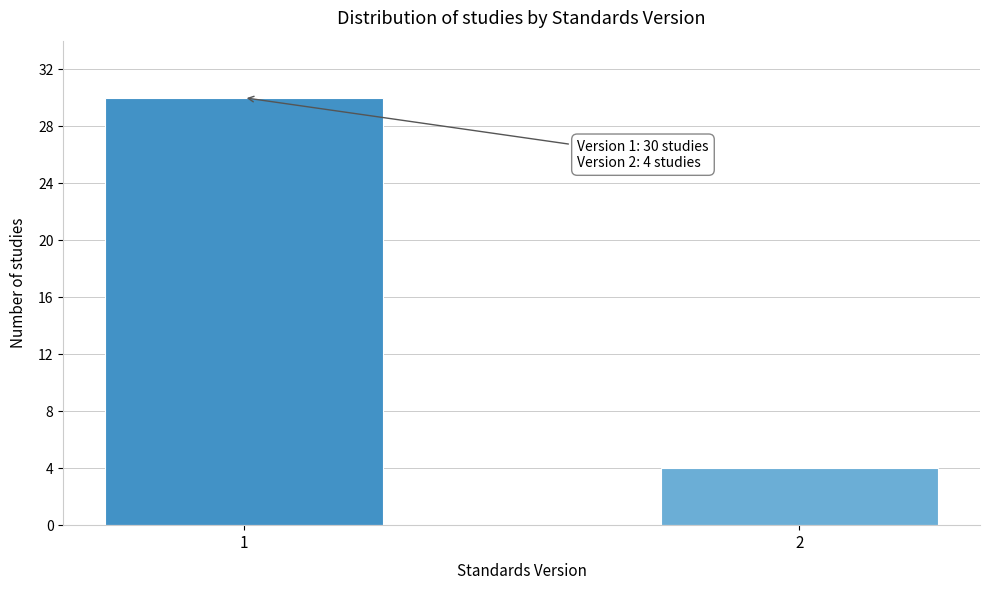

Reading left to right, what are all the values shown in this chart?

30	4